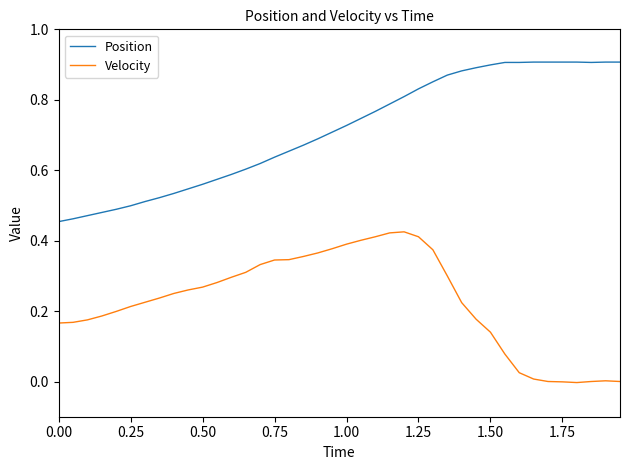

True or false: Position and Velocity intersect in this chart.

False